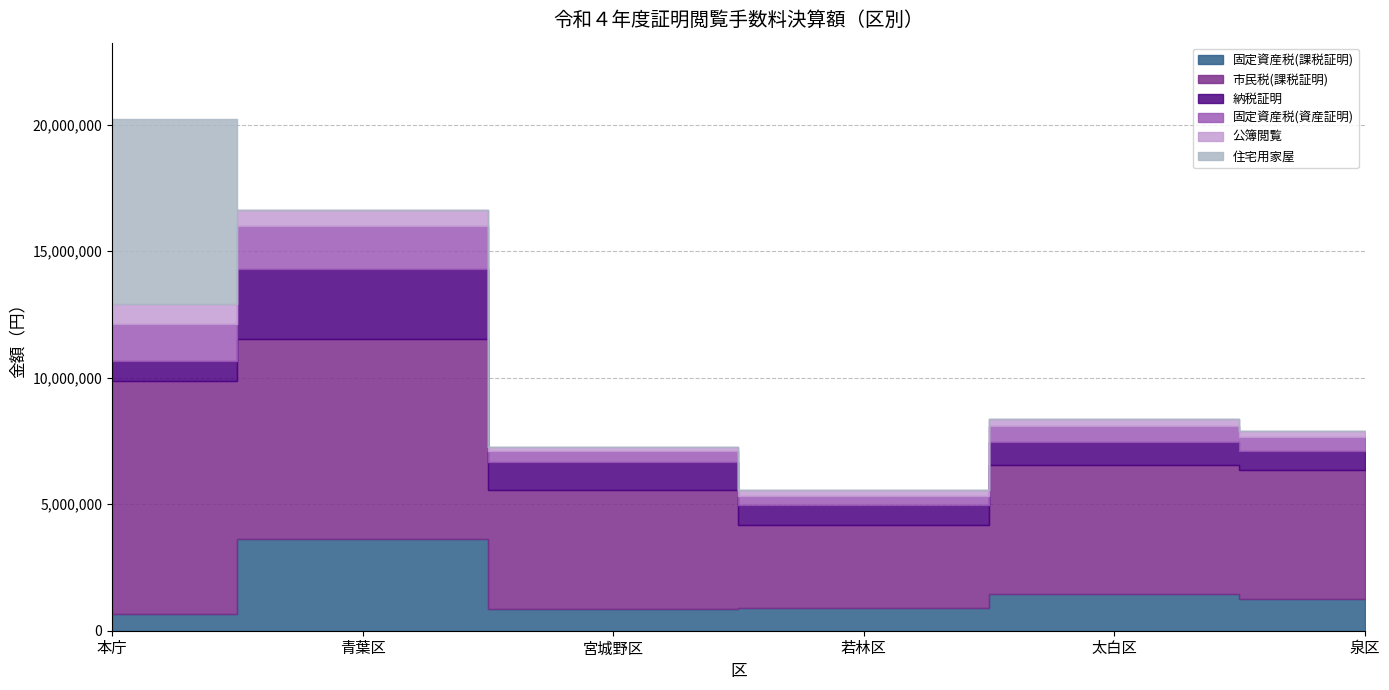

What position from the left is 若林区?

4